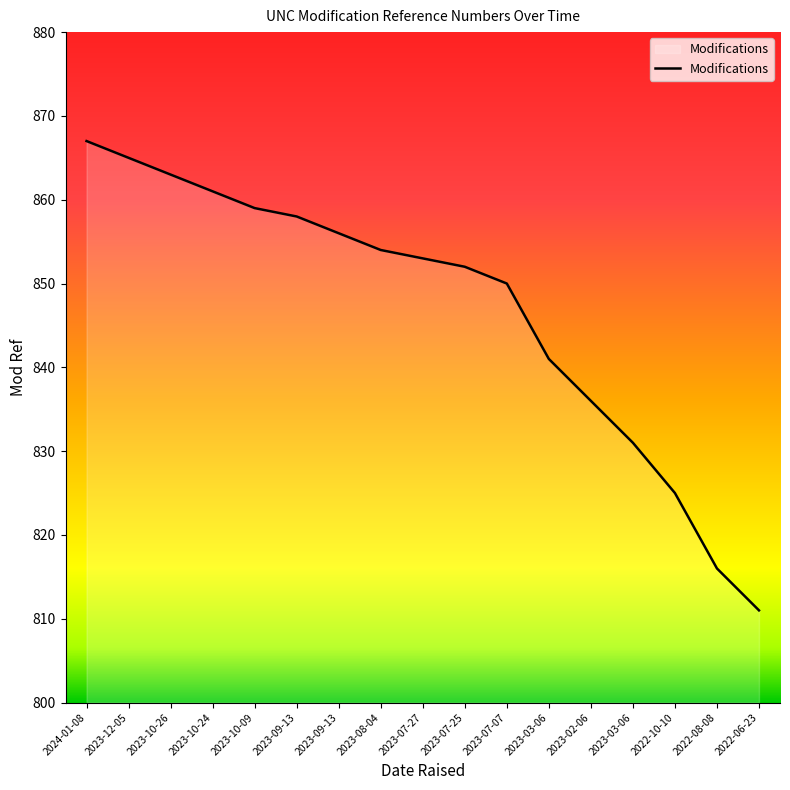

What is the ratio of the value at 2024-01-08 to the value at 2023-09-13?

1.0